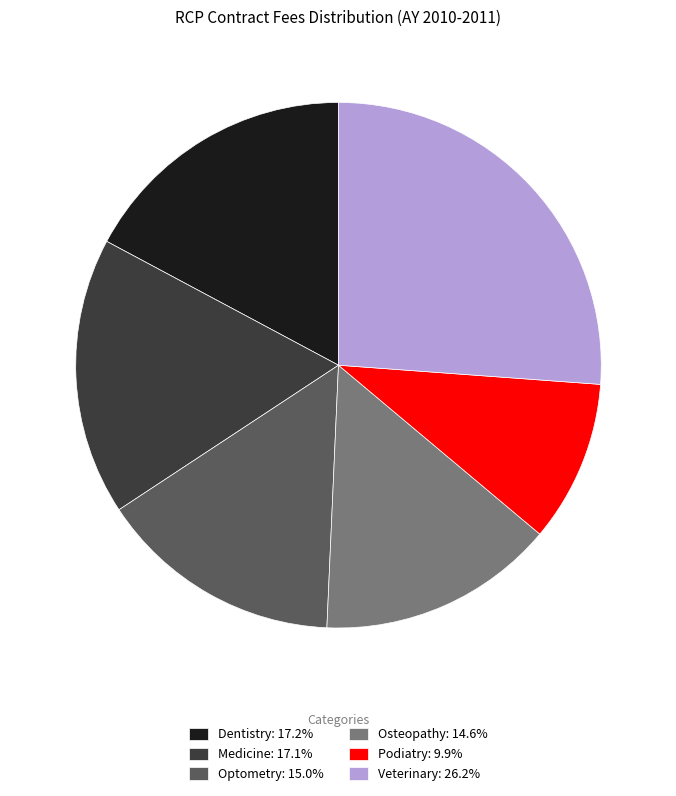

Count the number of slices in the pie.

6